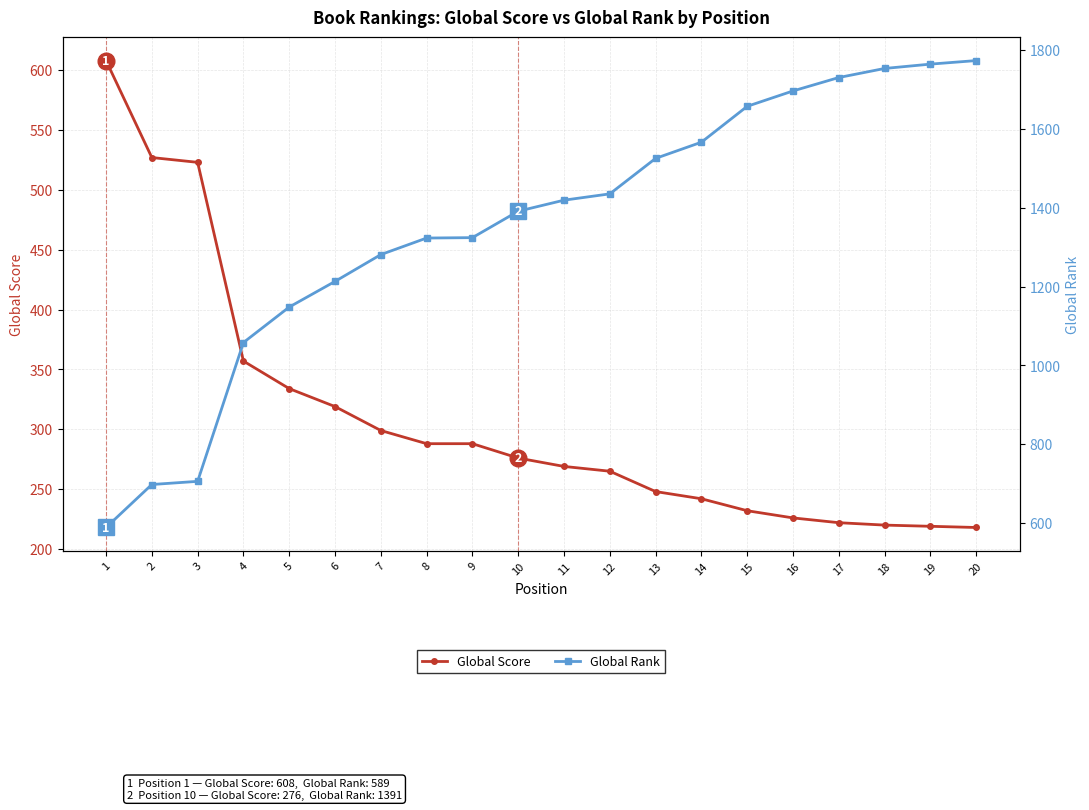

True or false: Global Score and Global Rank intersect in this chart.

True